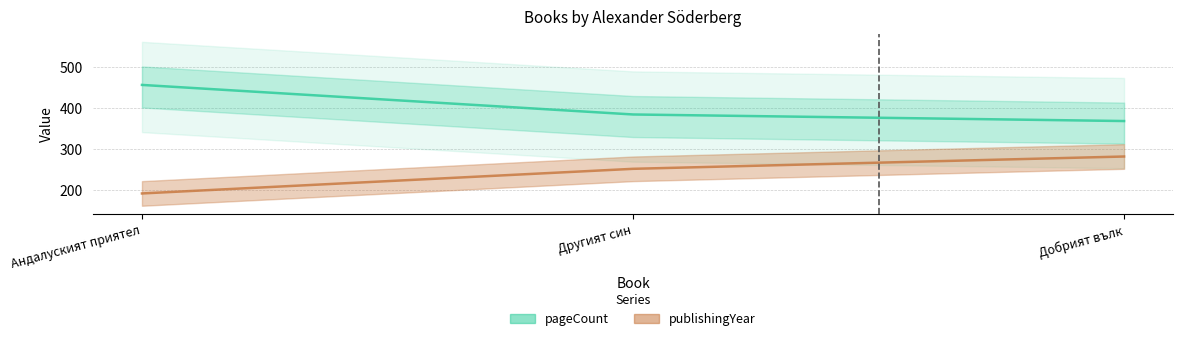

List the series in order of their peak value, lowest first.

publishingYear, pageCount